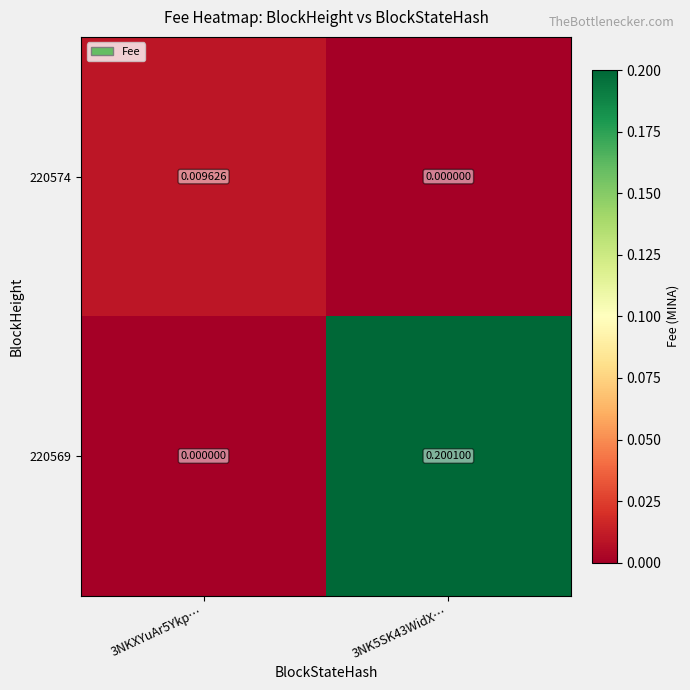

Is the value of 220574 at 3NKXYuAr5Ykp… greater than the value of 220569 at 3NKXYuAr5Ykp…?

Yes